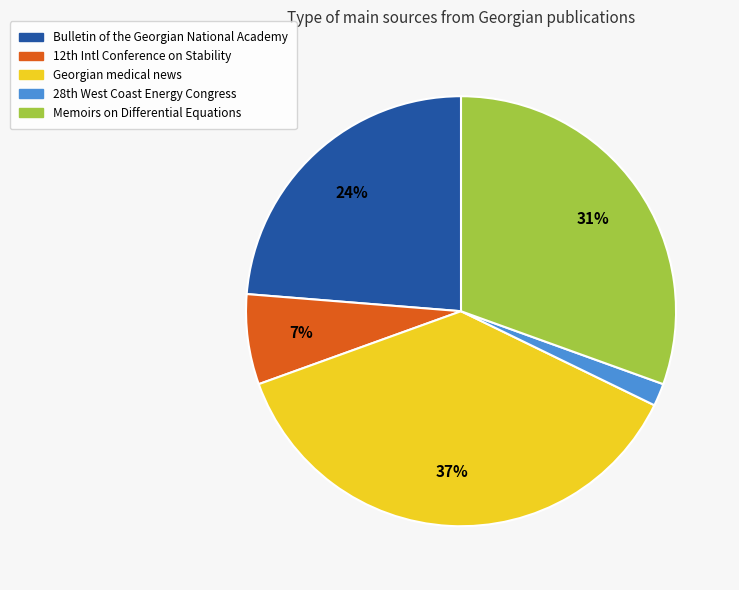

To the nearest percent, what is the average slice percentage?

20%